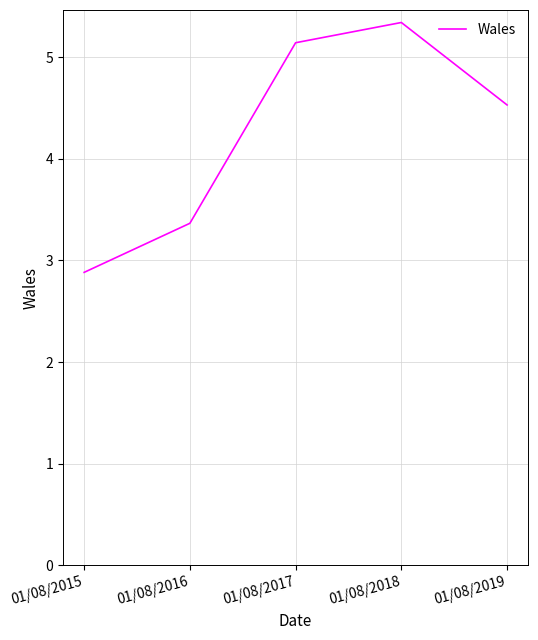

Count the number of categories in the chart.

5